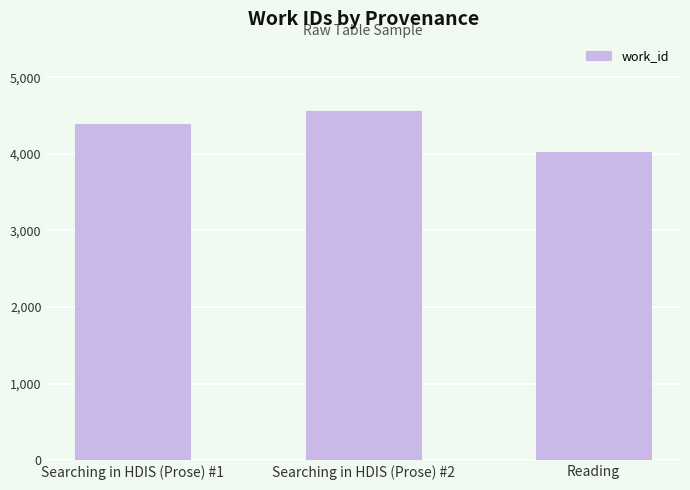

Reading left to right, what are all the values shown in this chart?

4386	4553	4024